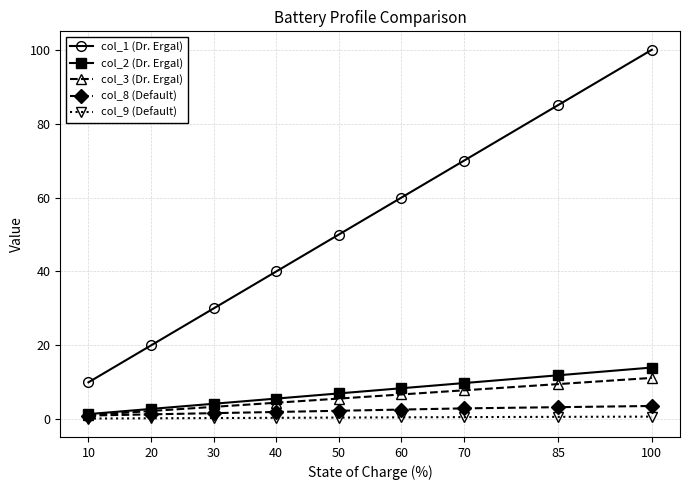

At how many categories does at least one series exceed 16?

8